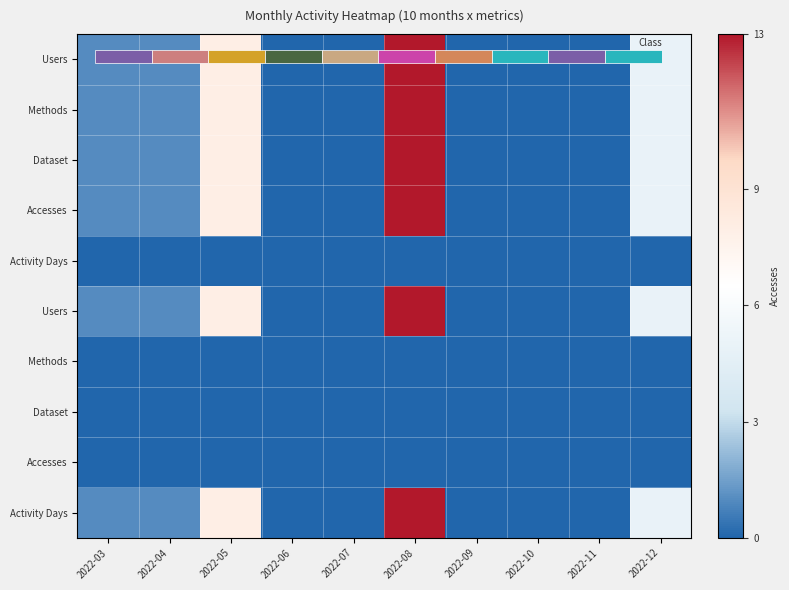

Which label corresponds to the largest value in the chart?

2022-08